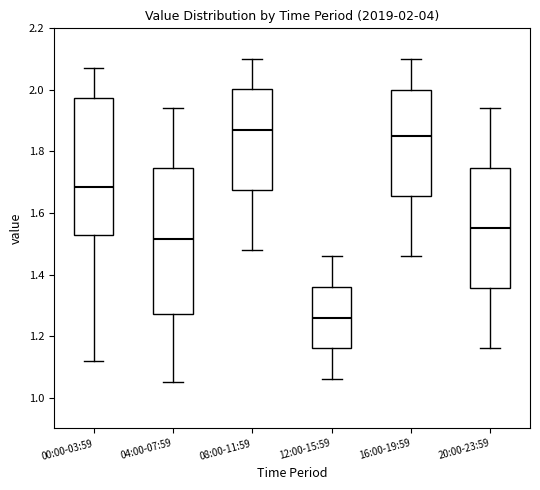

Which box has the lowest median line?

12:00-15:59